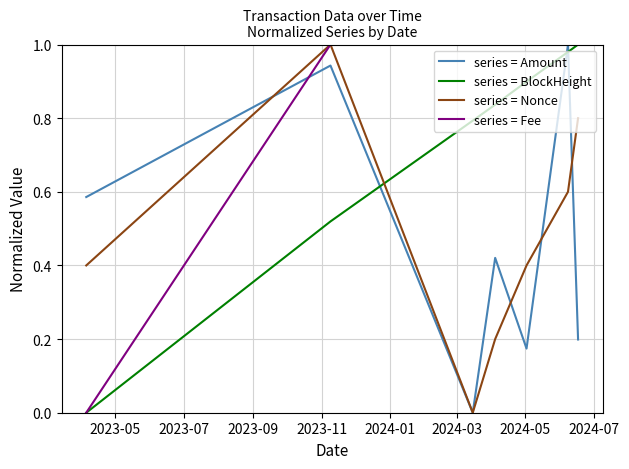

Which series ends up on top after the final intersection of series = Fee and series = Amount?

series = Fee